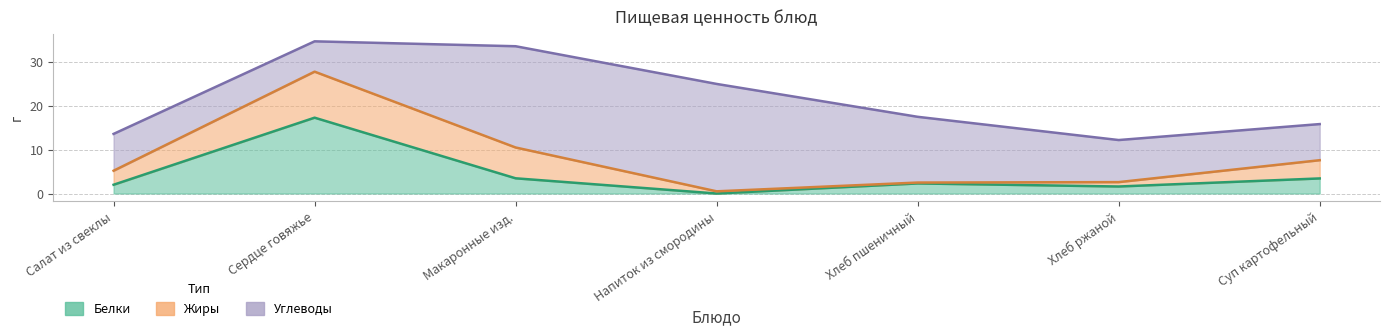

The value of Жиры at Сердце говяжье is 16.7. True or false?

False